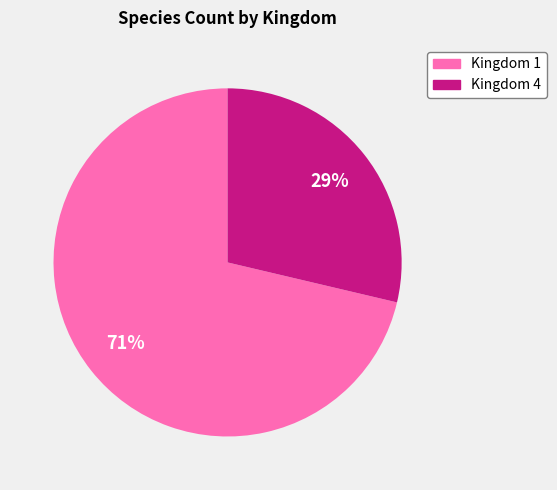

Rank the categories by value from lowest to highest.

Kingdom 4, Kingdom 1